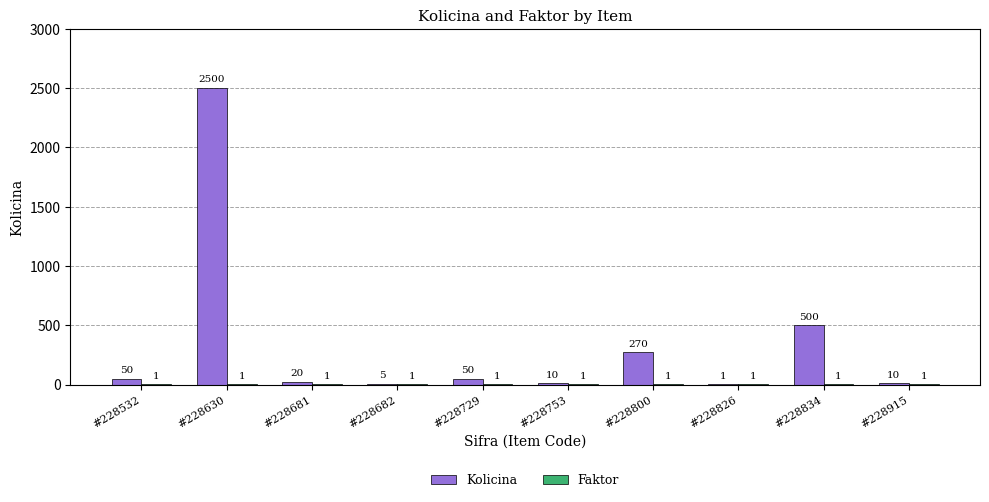

Are the bars grouped side by side (vs. stacked)?

Yes